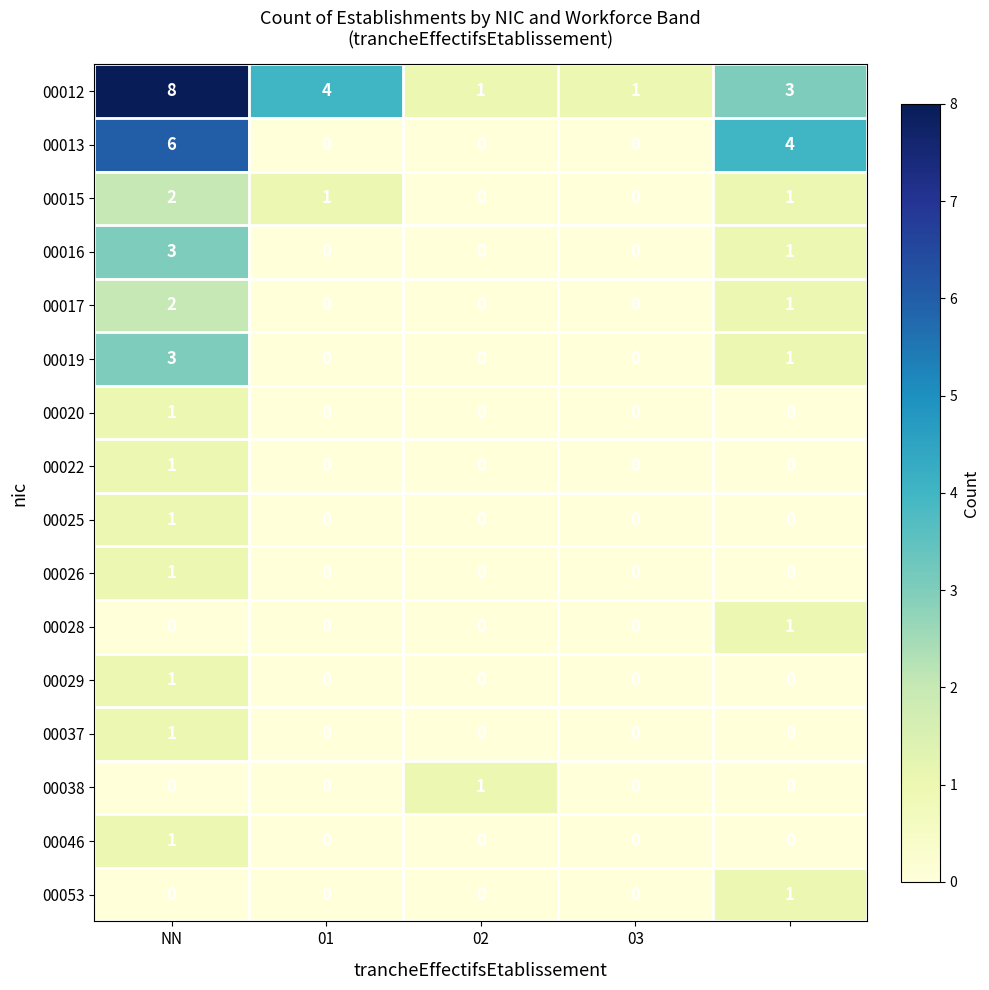

Count the number of data series in this chart.

16